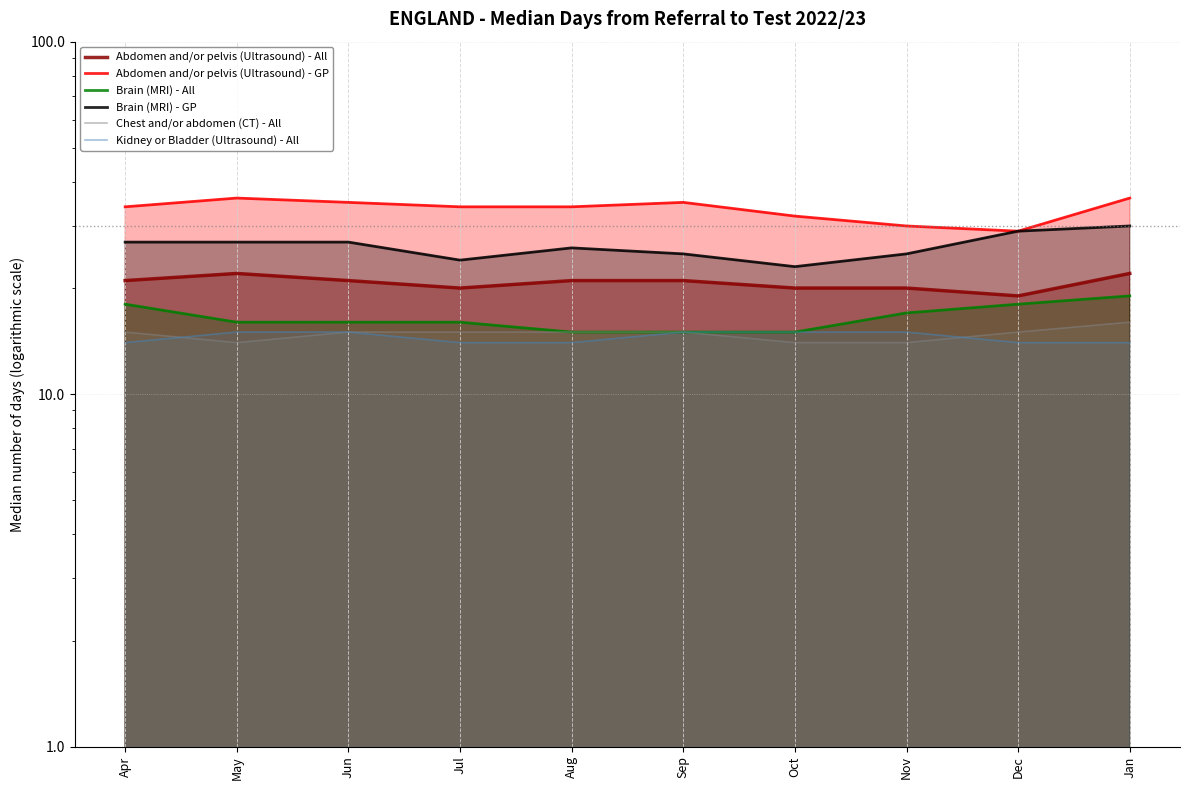

At Nov, list the series in order from smallest to largest.

Chest and/or abdomen (CT) - All, Kidney or Bladder (Ultrasound) - All, Brain (MRI) - All, Abdomen and/or pelvis (Ultrasound) - All, Brain (MRI) - GP, Abdomen and/or pelvis (Ultrasound) - GP